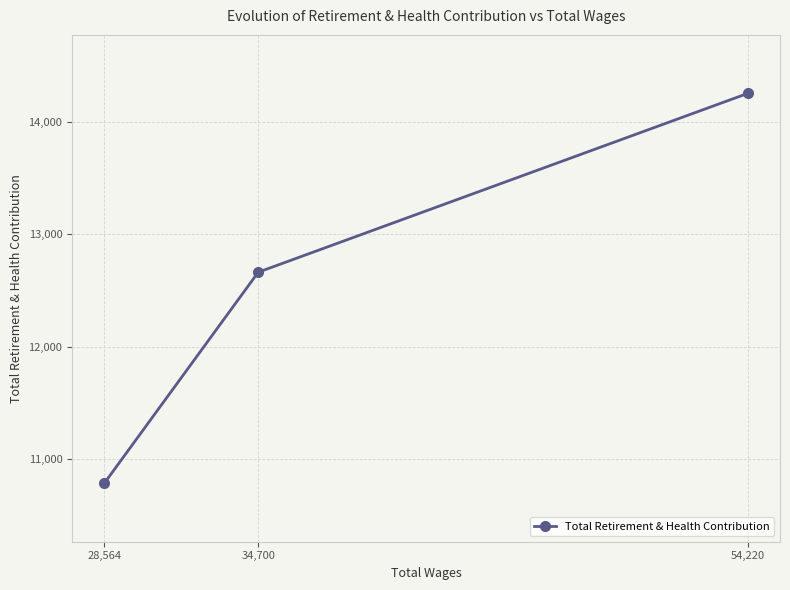

The value at 54,220 is 21573. True or false?

False